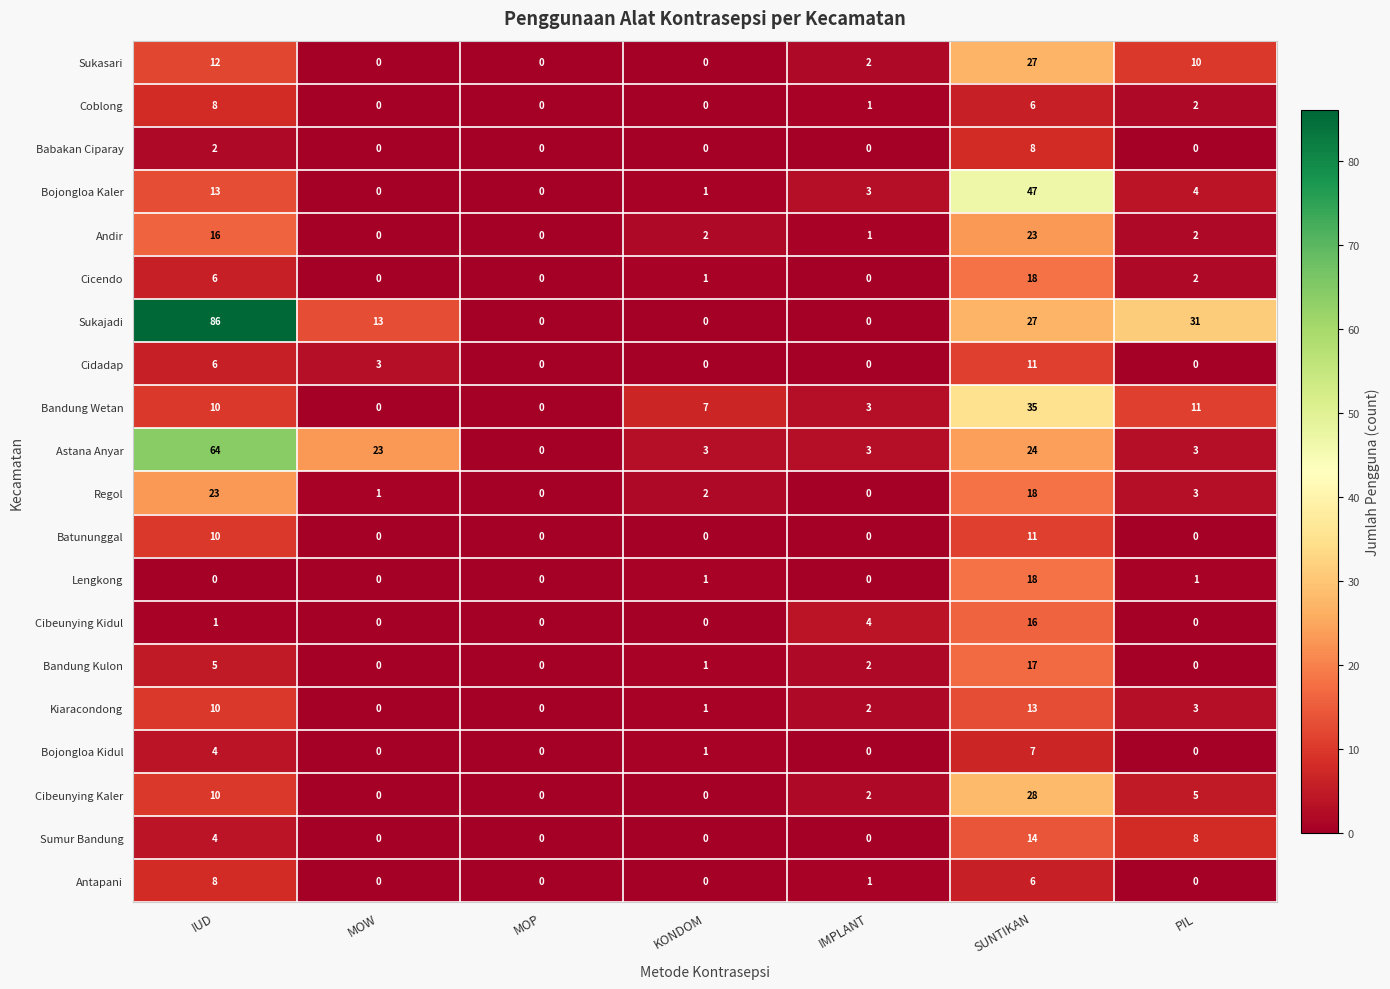

What is the maximum value for Sukasari?

27